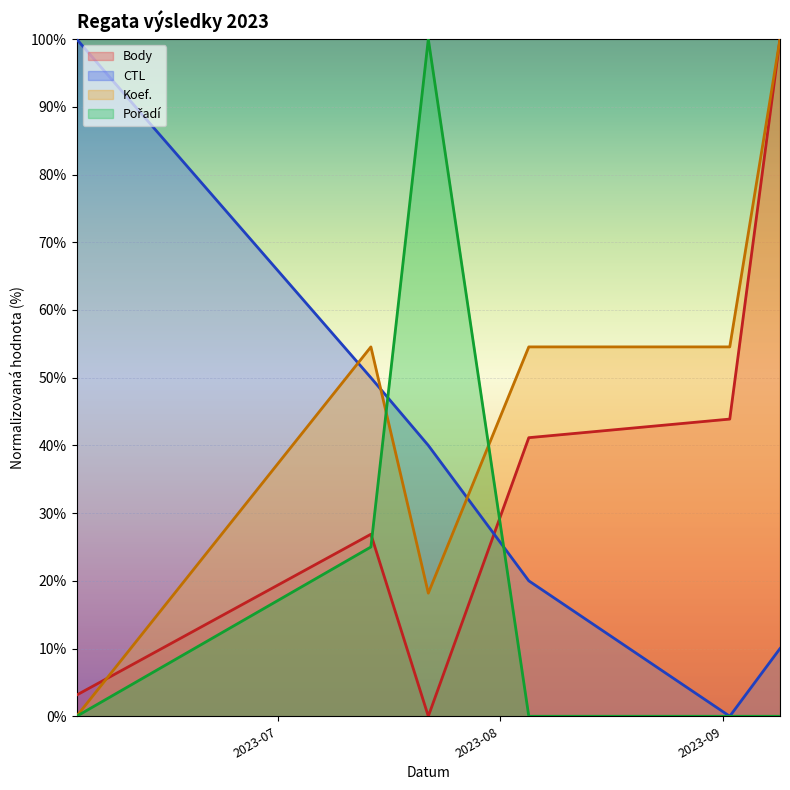

True or false: Koef. has a value of 54.5 at 4.

True